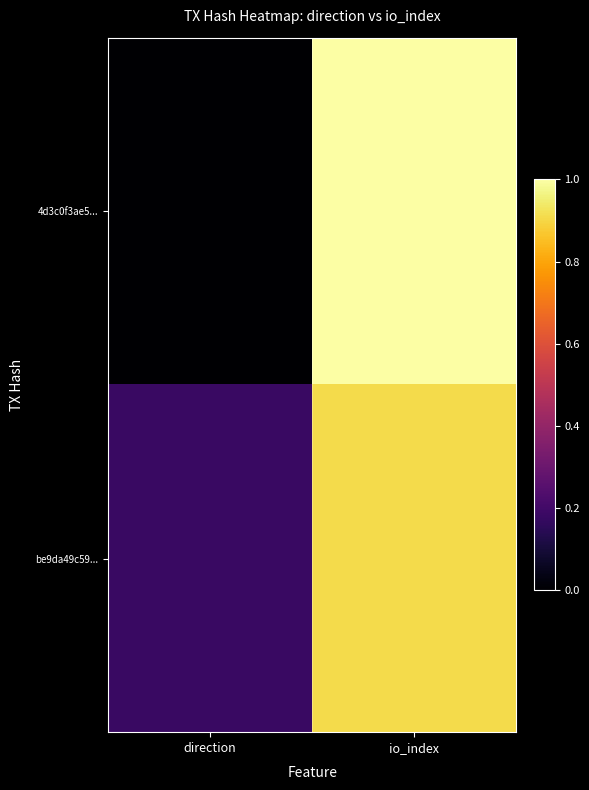

Reading right to left, what are all the values shown in this chart?

4d3c0f3ae5...: io_index=1.0	direction=0.0
be9da49c59...: io_index=0.9	direction=0.2